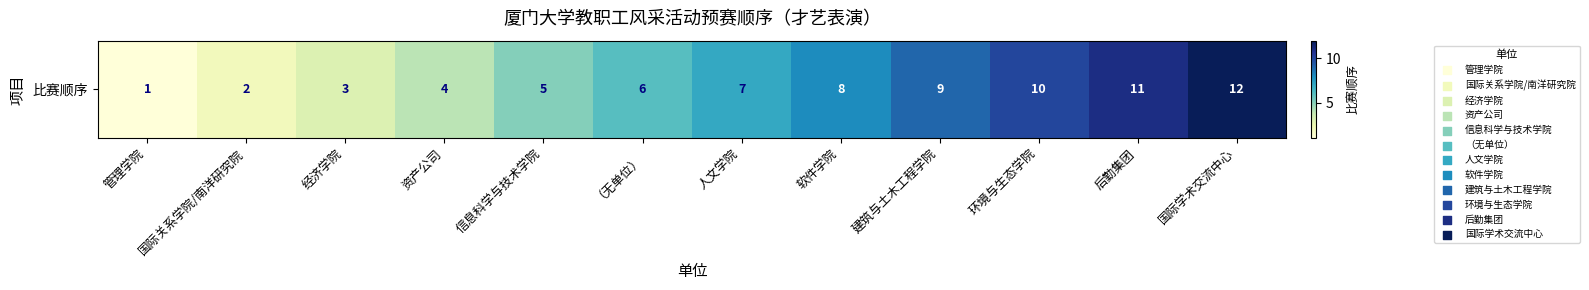

The value at 国际学术交流中心 is 5. True or false?

False